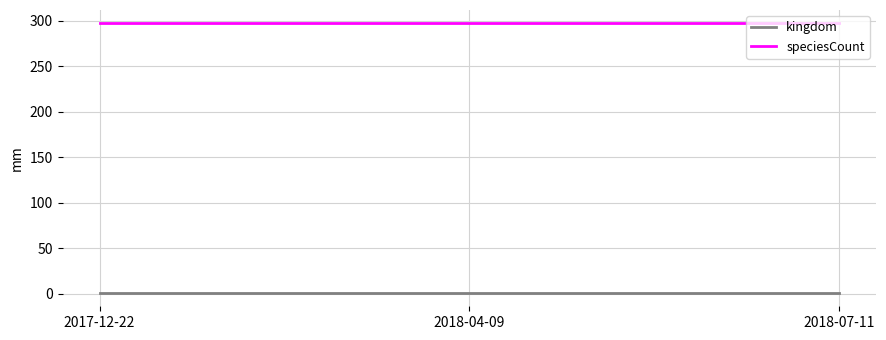

What is the sum of all kingdom values?

3